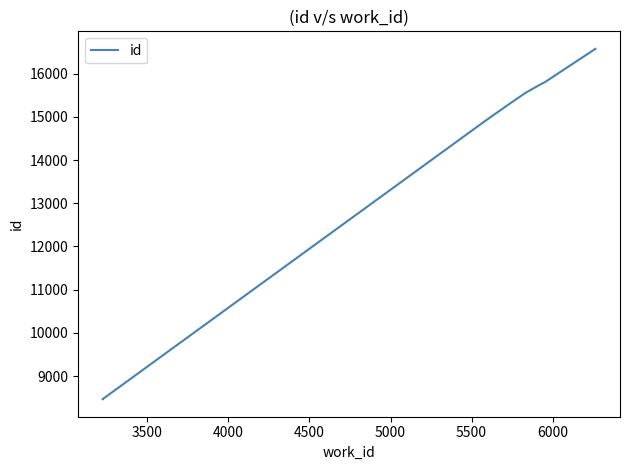

How many values are below 15235?

4